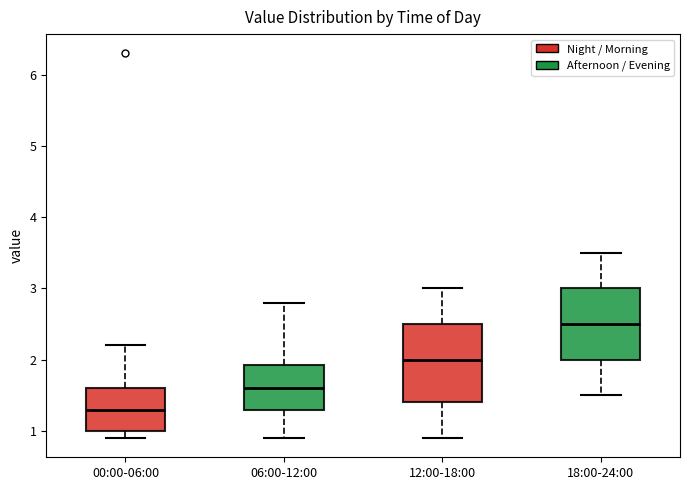

Reading left to right, transcribe this box plot: for each box, give where its median line is, the range the box spans, and where its two whiskers end, as read against the y-axis. The values are not printed on the chart, so give them approximately, as read against the axis.

00:00-06:00: median 1.3, box 1.0 to 1.6, whiskers 0.9 to 2.2
06:00-12:00: median 1.6, box 1.3 to 1.9, whiskers 0.9 to 2.8
12:00-18:00: median 2.0, box 1.4 to 2.5, whiskers 0.9 to 3.0
18:00-24:00: median 2.5, box 2.0 to 3.0, whiskers 1.5 to 3.5